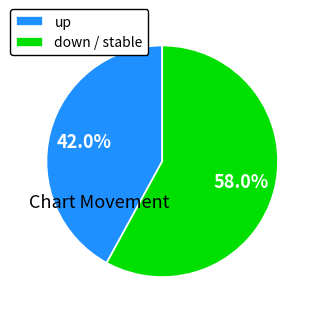

Is there any slice that represents more than half of the pie?

Yes